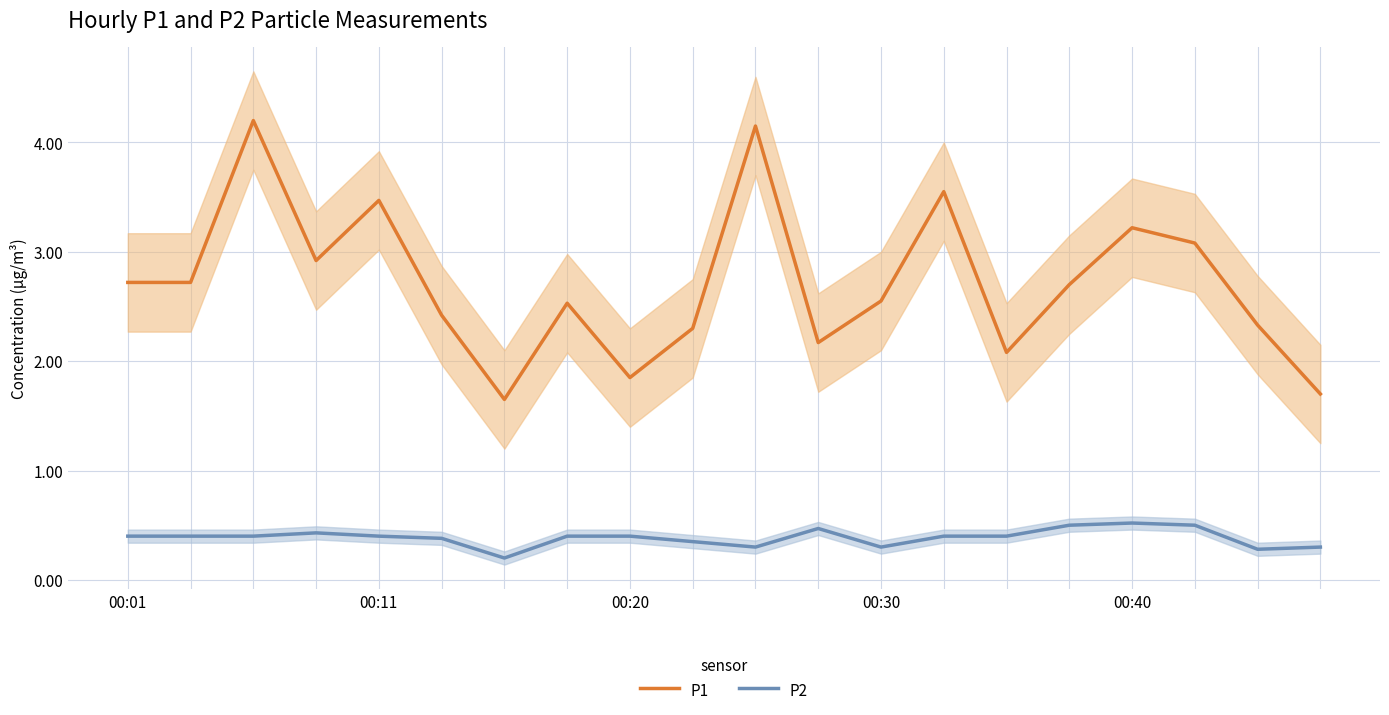

The P2 series shows 0.6 at 00:40. True or false?

False